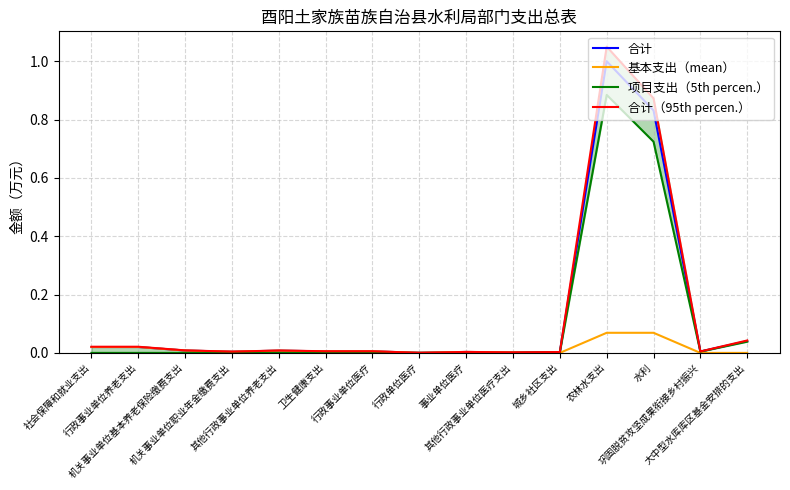

Rank the series by their maximum value, from lowest to highest.

基本支出（mean）, 项目支出（5th percen.）, 合计, 合计（95th percen.）